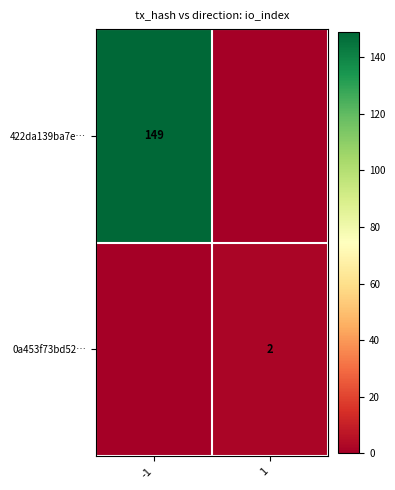

Between 1 and -1, which is larger?

-1